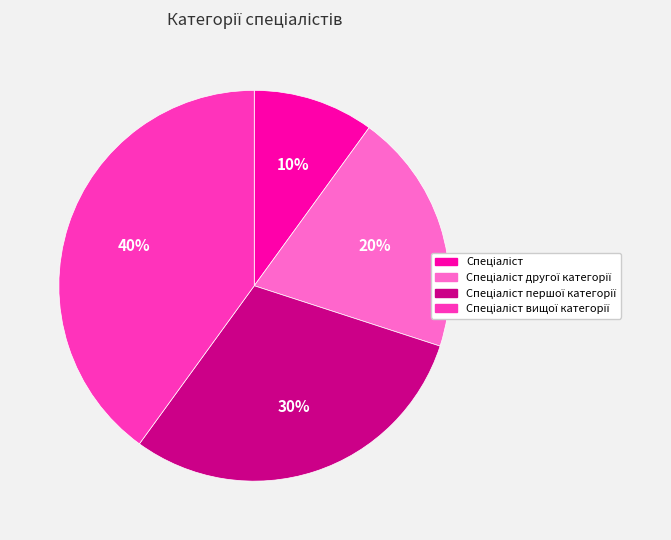

To the nearest percent, what is the difference between the largest and smallest slice percentages?

30%